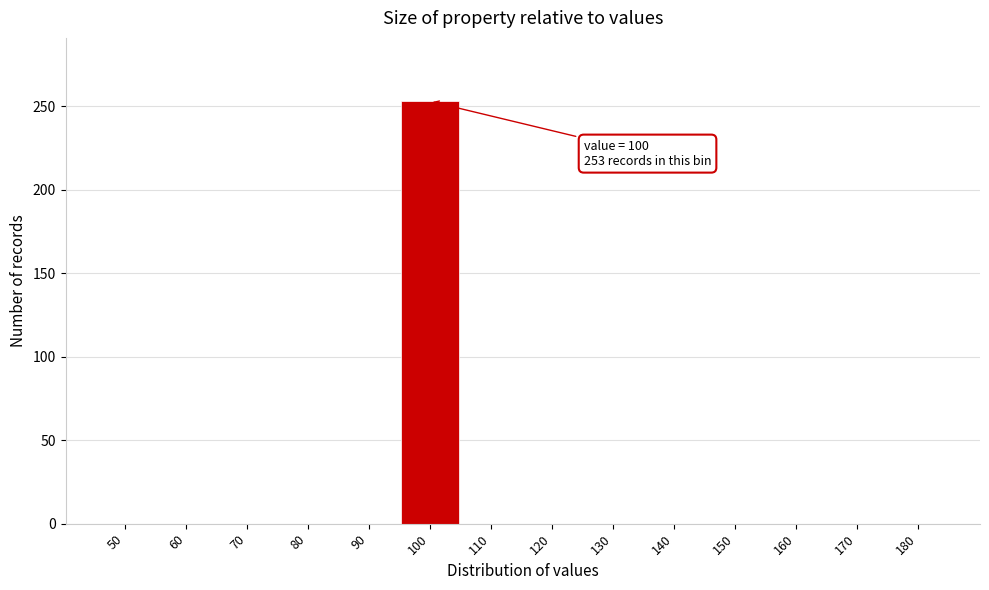

Reading left to right, list all the values displayed in this chart.

50=0	60=0	70=0	80=0	90=0	100=253	110=0	120=0	130=0	140=0	150=0	160=0	170=0	180=0